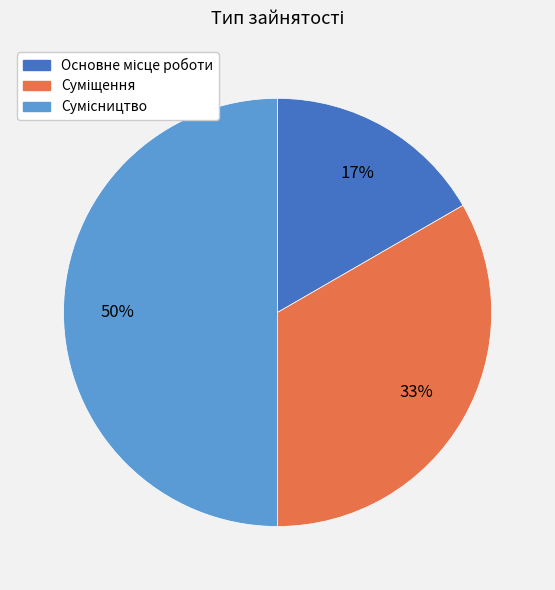

To the nearest percent, what is the average slice percentage?

33%